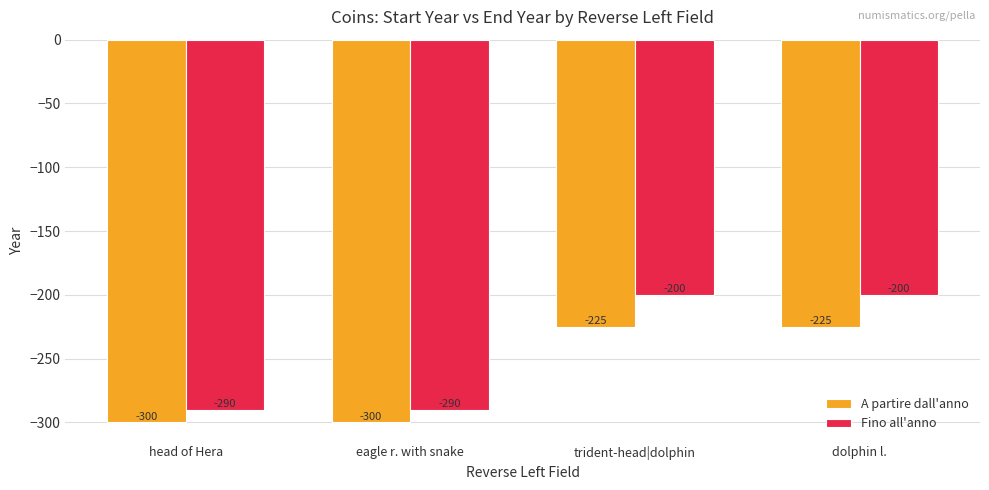

Rank the series at eagle r. with snake from lowest to highest value.

A partire dall'anno, Fino all'anno